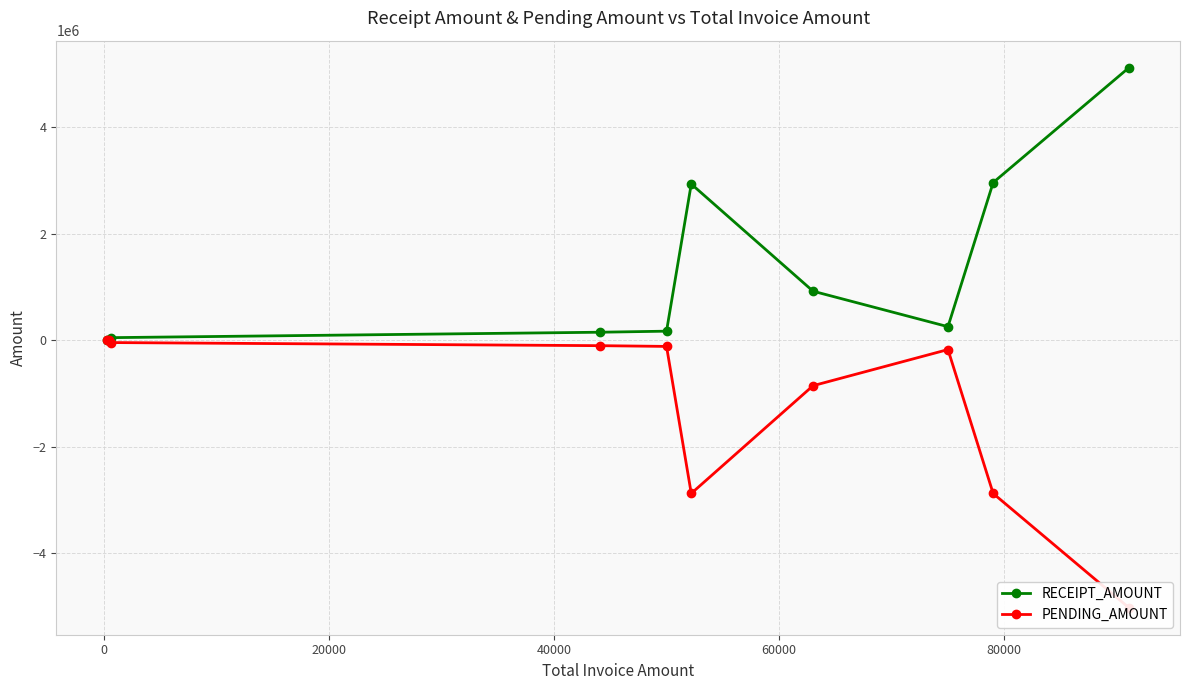

Reading left to right, transcribe all the data shown in this chart.

RECEIPT_AMOUNT: 1344	1614	46282	148233	168039	2928971	917852	252111	2956536	5111812
PENDING_AMOUNT: -1044	-1134	-45663	-104116	-118027	-2876761	-854813	-177078	-2877484	-5020692